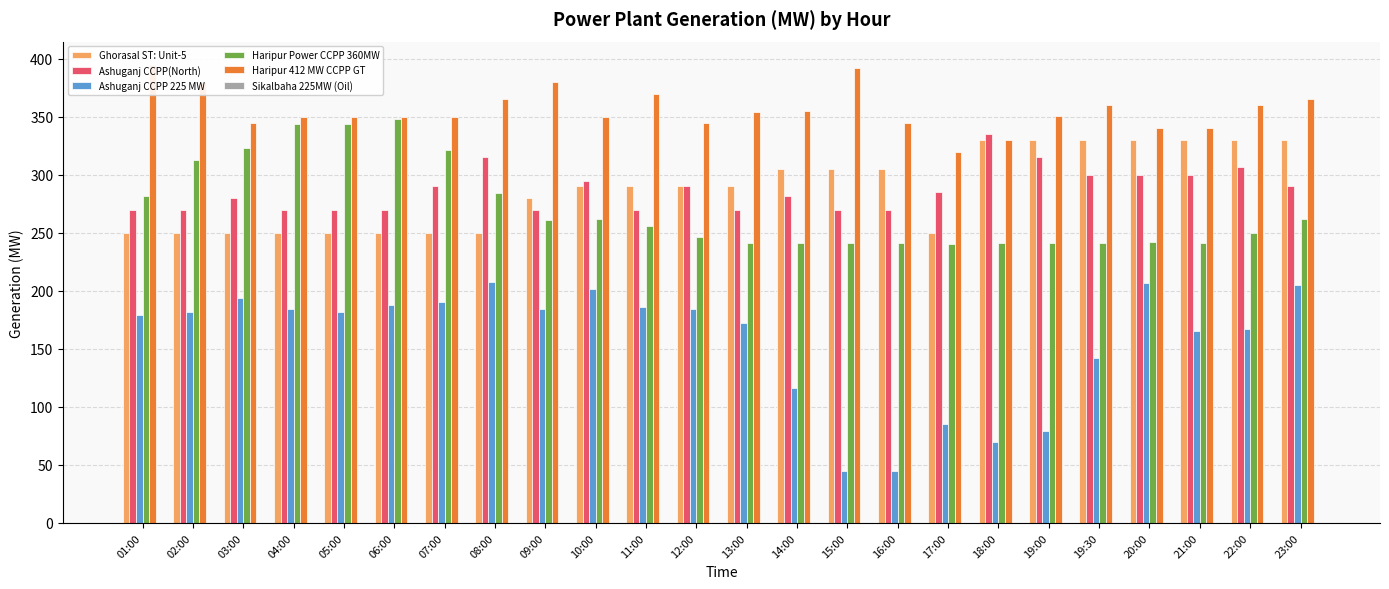

The Haripur Power CCPP 360MW series shows 454 at 05:00. True or false?

False